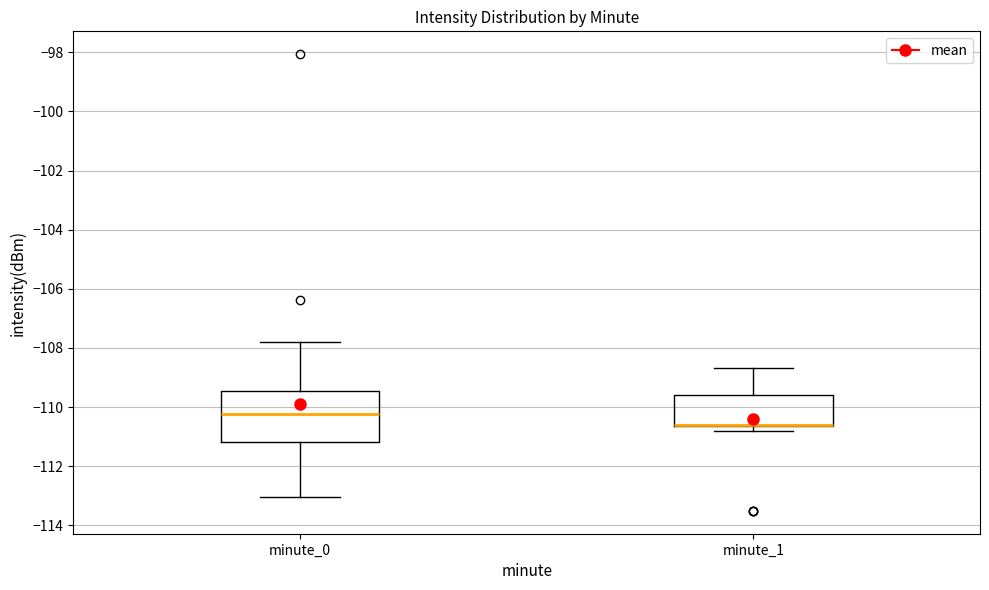

Reading left to right, transcribe this box plot: for each box, give where its median line is, the range the box spans, and where its two whiskers end, as read against the y-axis. The values are not printed on the chart, so give them approximately, as read against the axis.

minute_0: median -110.2, box -111.2 to -109.4, whiskers -113.0 to -107.8
minute_1: median -110.6 (drawn on the box's lower edge), box -110.6 to -109.6, whiskers -110.8 to -108.6